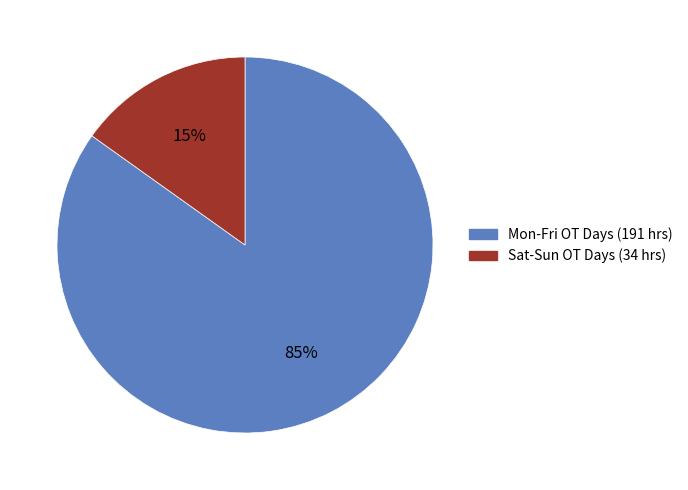

Is there any slice that represents more than half of the pie?

Yes